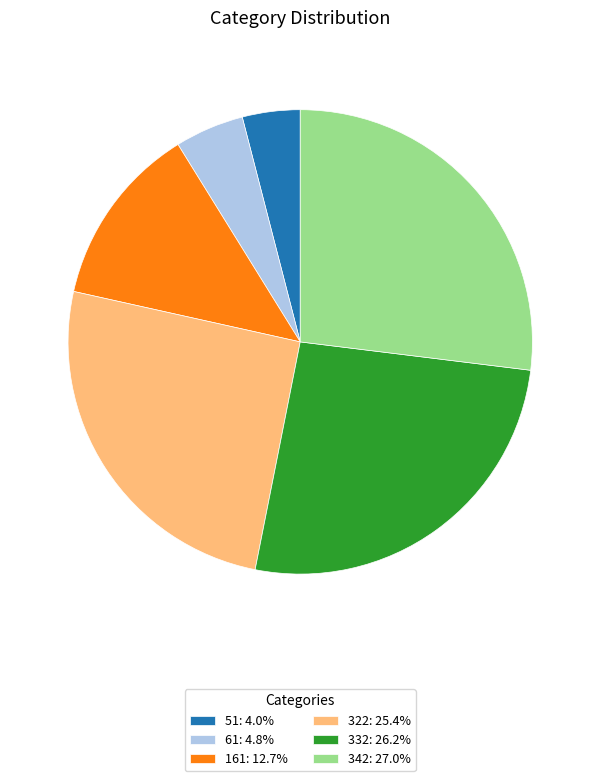

What is the ratio of the value at 322: 25.4% to the value at 51: 4.0%?

6.3